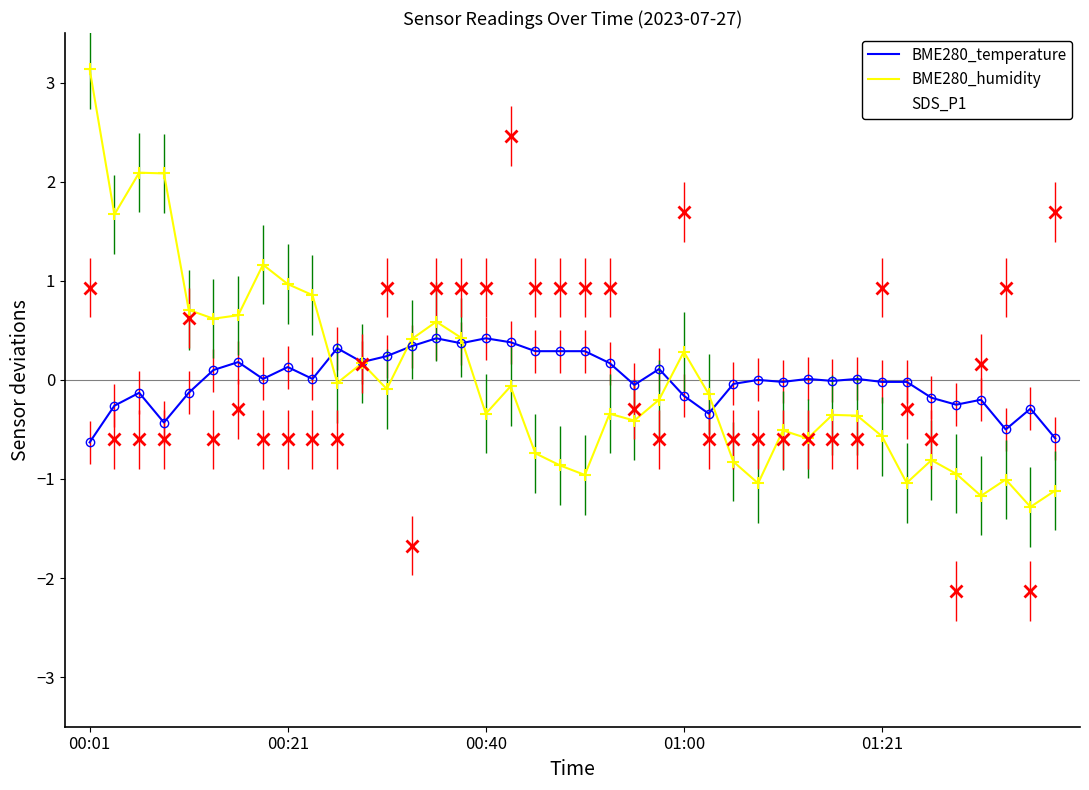

What is the difference between the second highest and second lowest values in the BME280_temperature series?

1.0